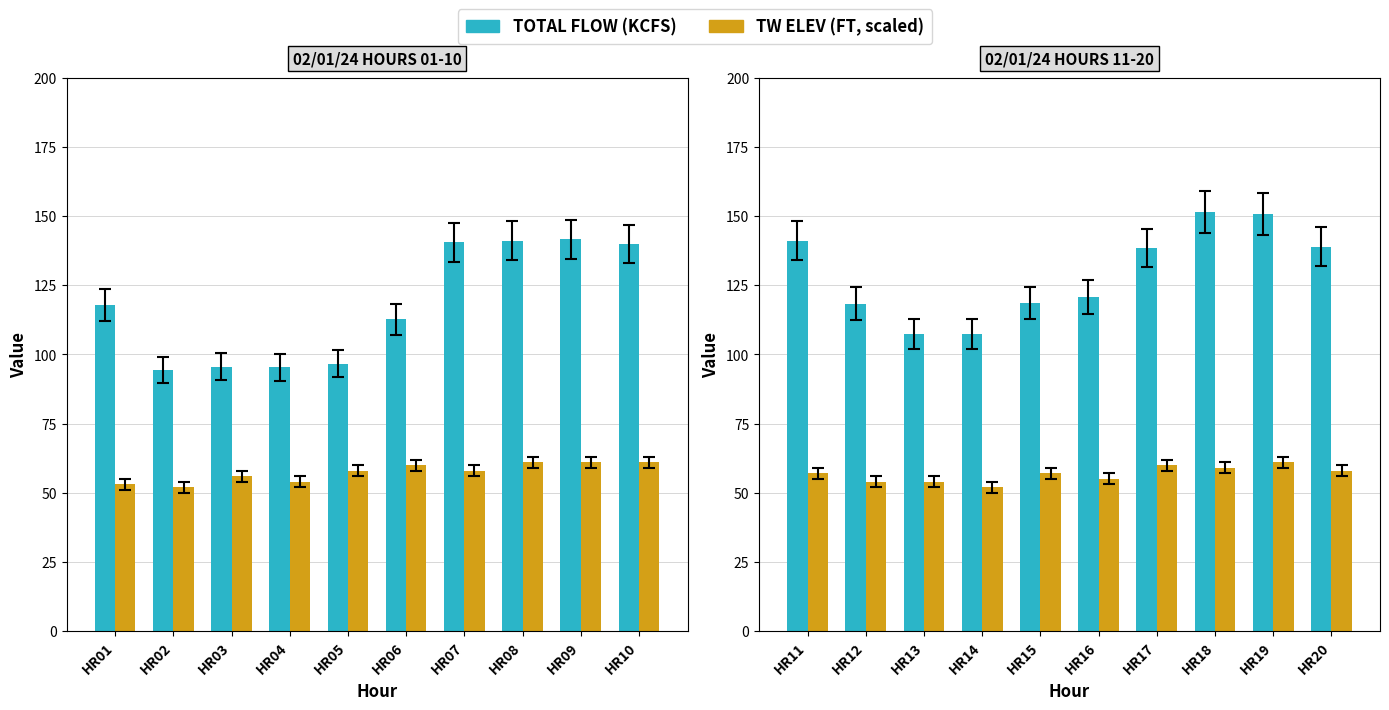

Which series changed the most between HR13 and HR20?

TOTAL FLOW (KCFS)